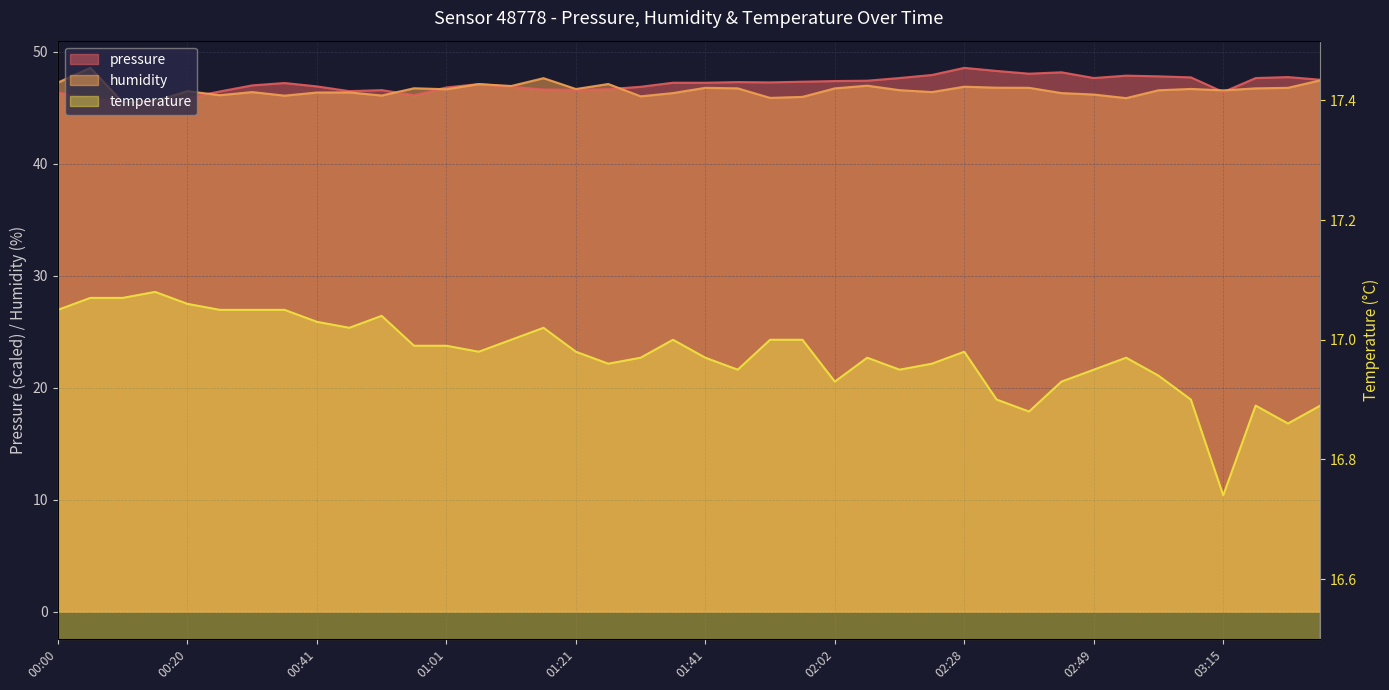

What are all the series names shown in the legend?

pressure, humidity, temperature